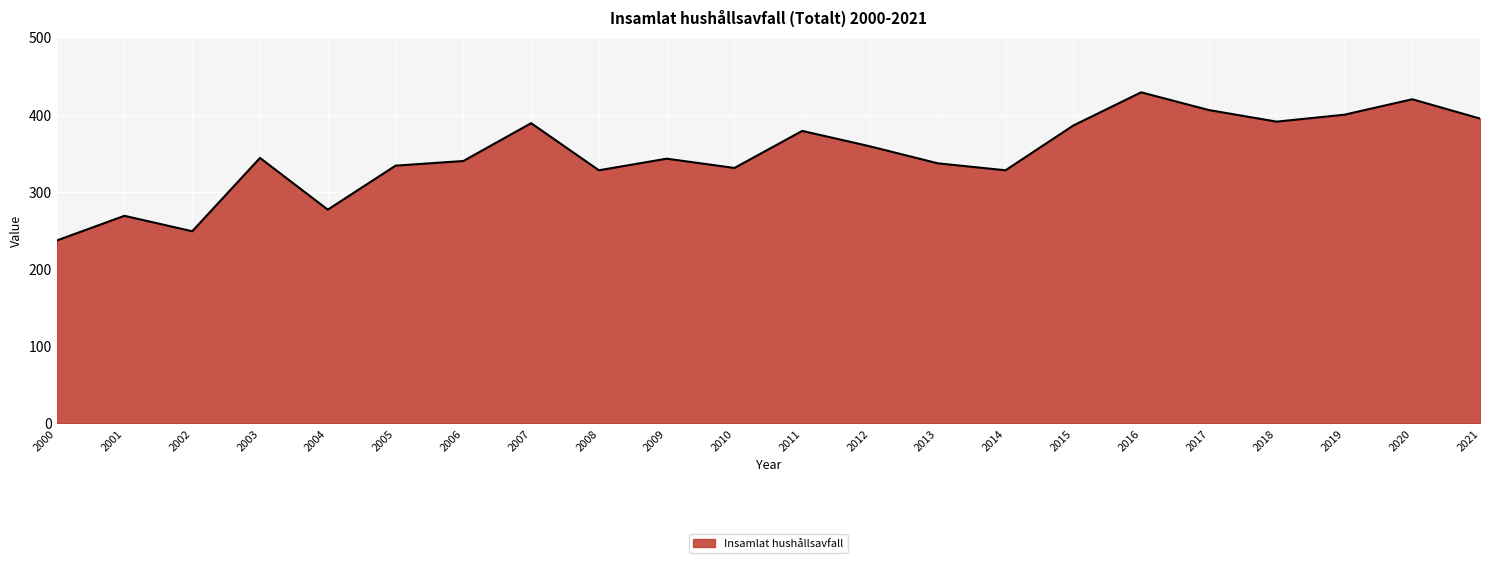

What is the sum of the values at 2005 and 2015?

720